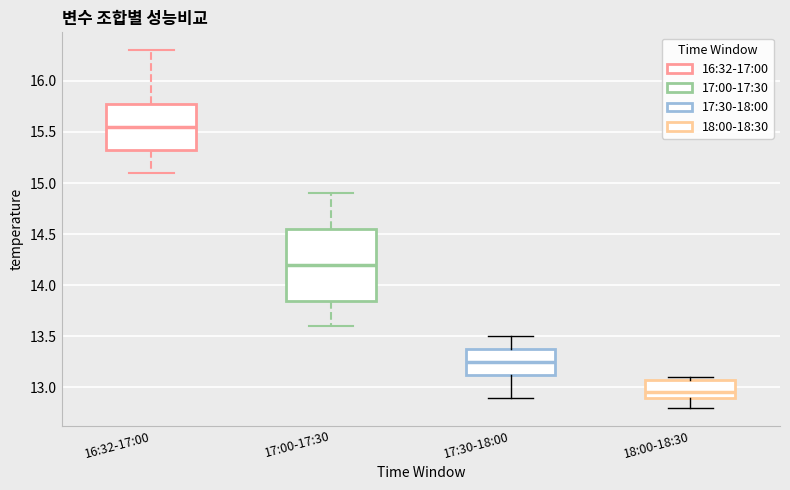

Where is the lower edge of the box for 16:32-17:00 on the y-axis? The values are not printed on the chart, so give them approximately, as read against the axis.

15.35